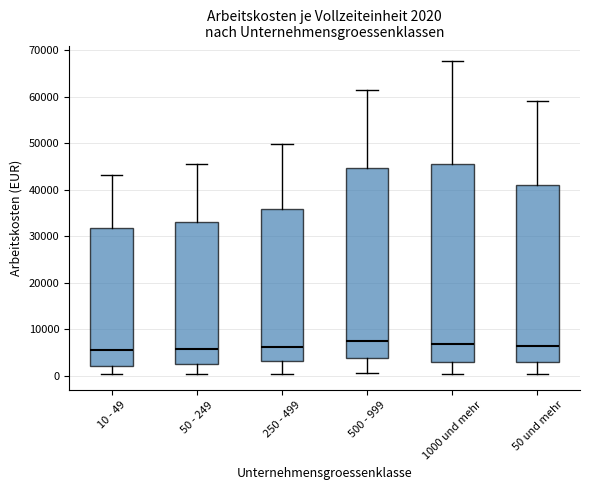

Comparing the boxes themselves (not the whiskers), which one is the tallest?

1000 und mehr